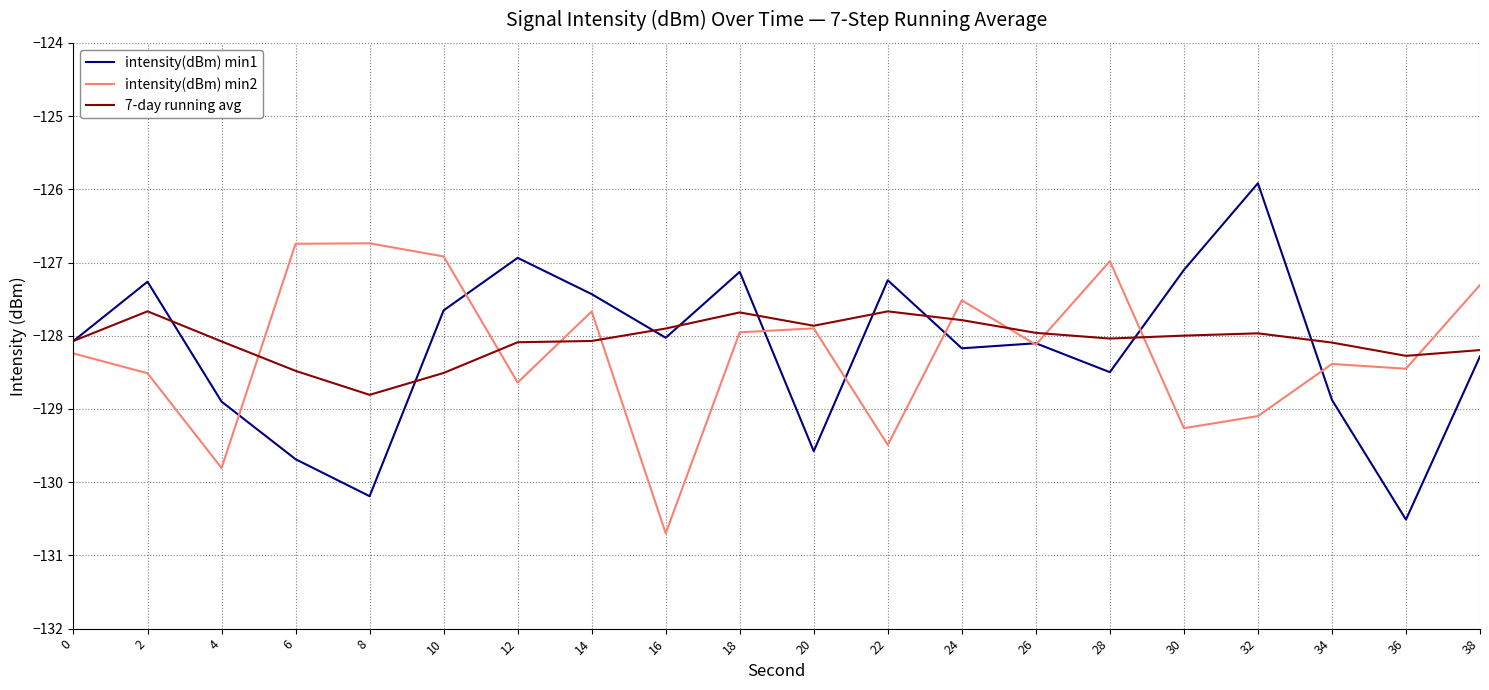

Does the chart have visible grid lines?

Yes